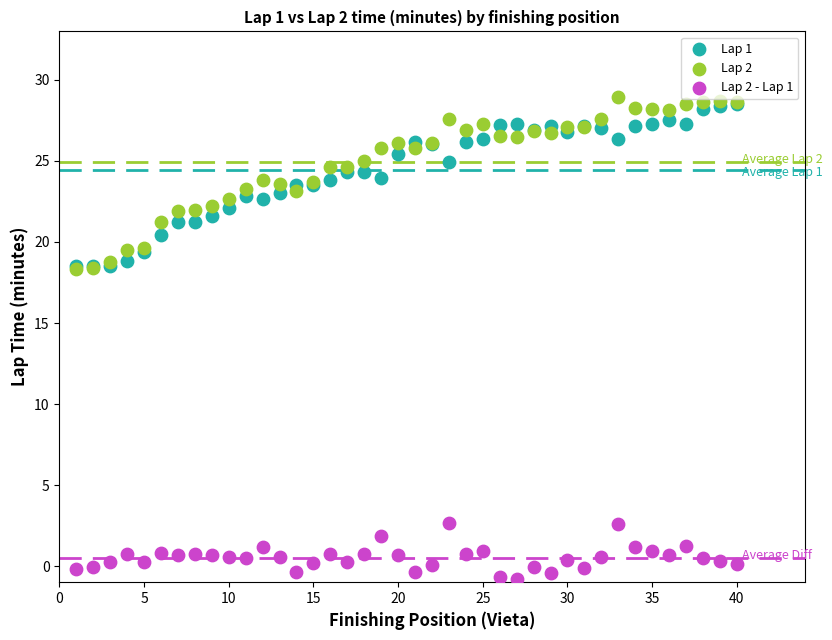

Which series has the largest Y range (max minus min)?

Lap 2